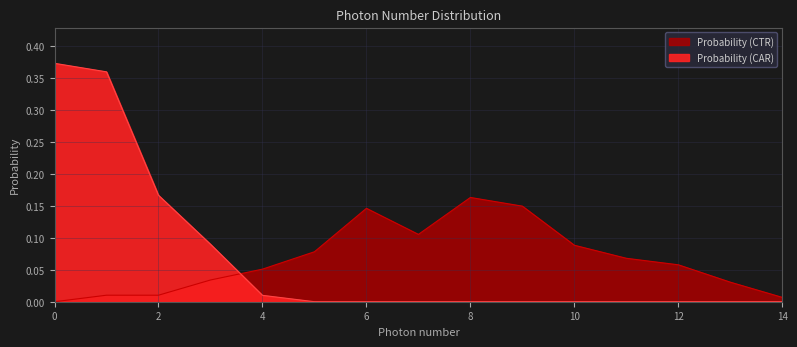

What is the difference between the second highest and minimum values in the Probability (CTR) series?

0.1